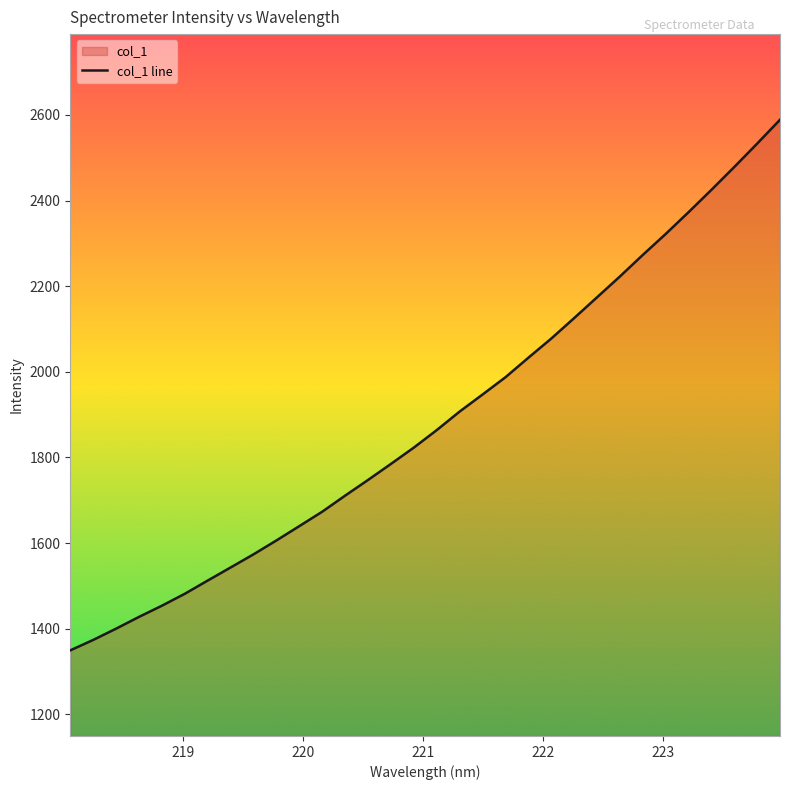

What is the difference between the maximum and minimum values?

1239.4